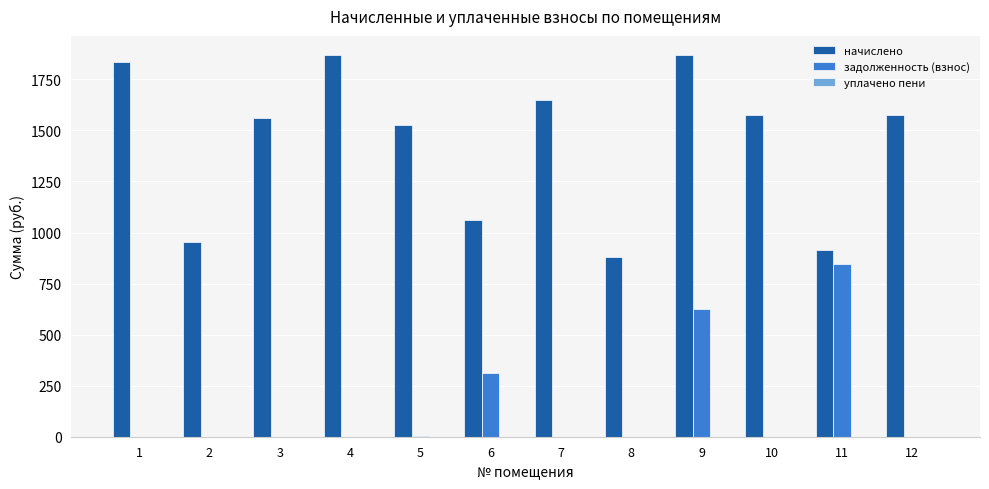

At which label does задолженность (взнос) reach its peak?

11